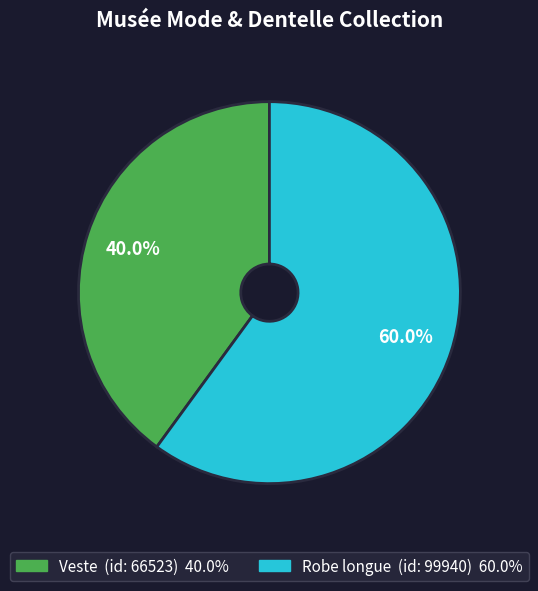

Do Robe longue and Veste together represent more than half of the pie?

Yes